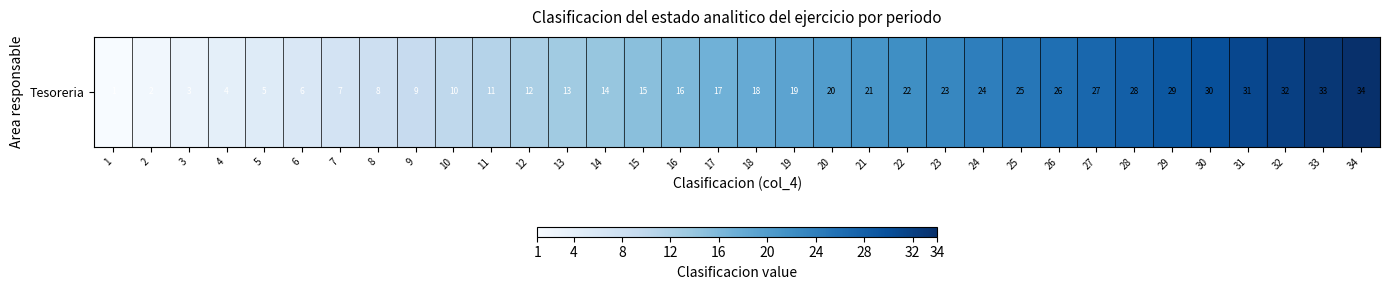

Count the number of categories in the chart.

34